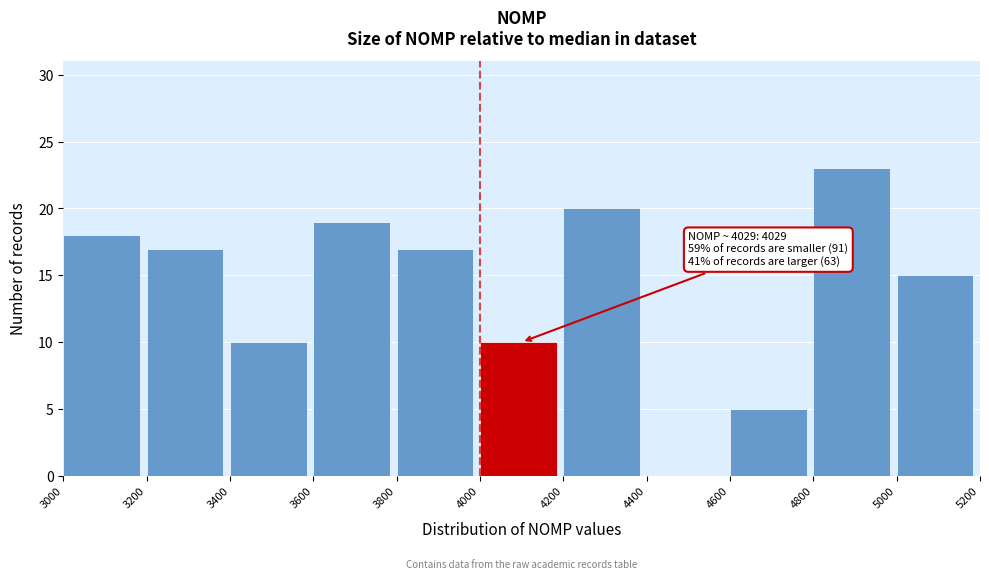

Over which range of the x-axis is the bar tallest?

4800 to 5000